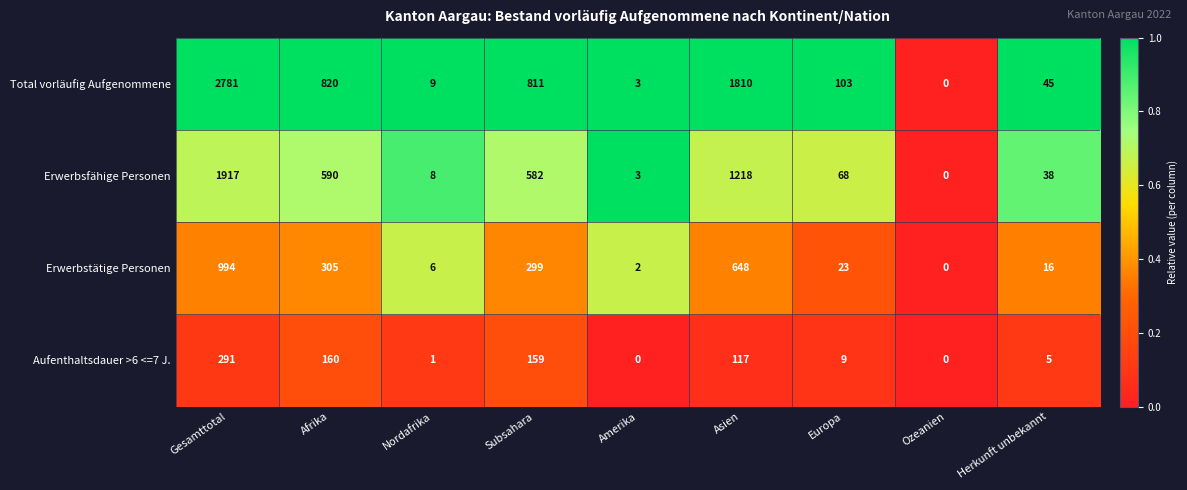

What is the sum of all Erwerbstätige Personen values?

2293